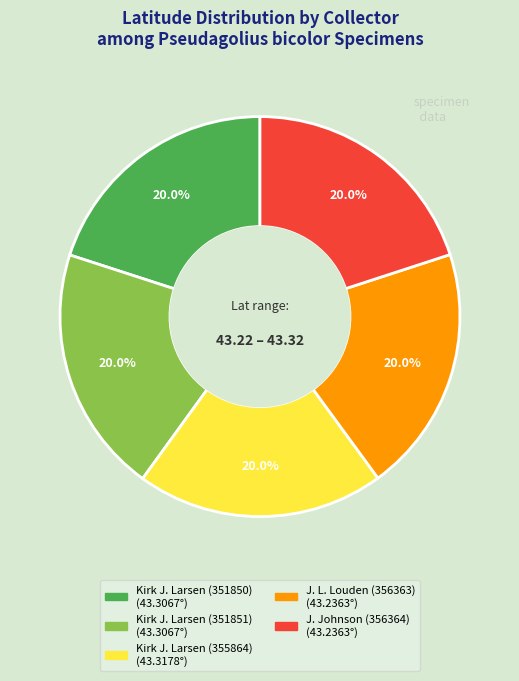

What percentage is NOT represented by J. Johnson (356364)?

80.0%